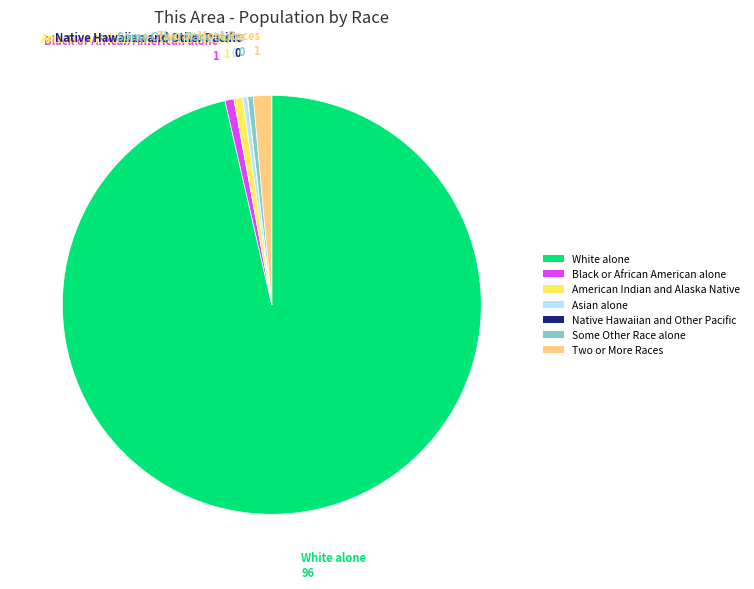

What is the majority slice?

White alone